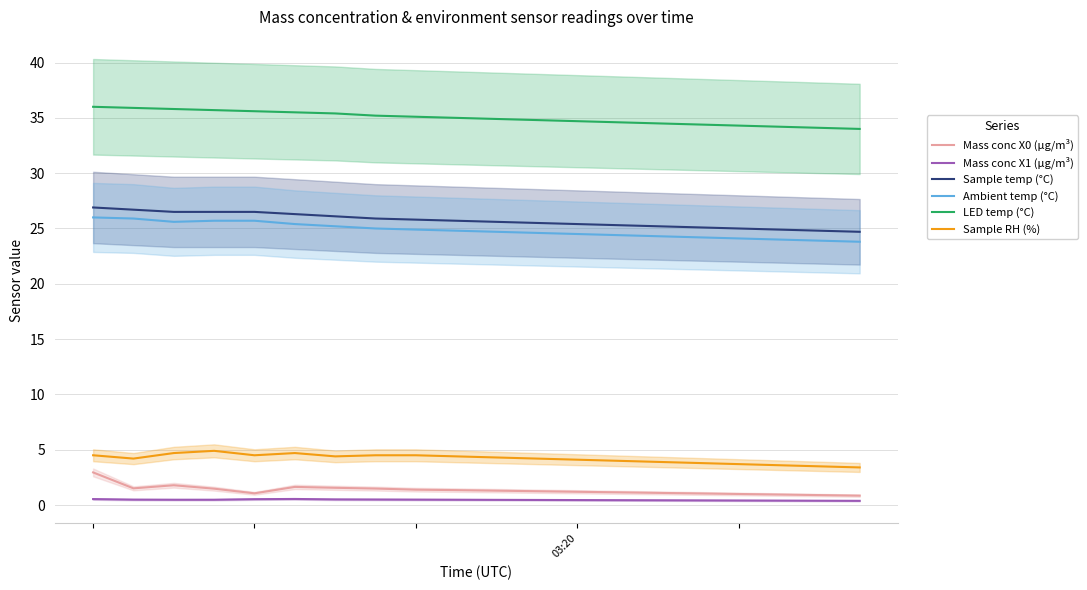

Which series has the largest total across all categories?

LED temp (°C)